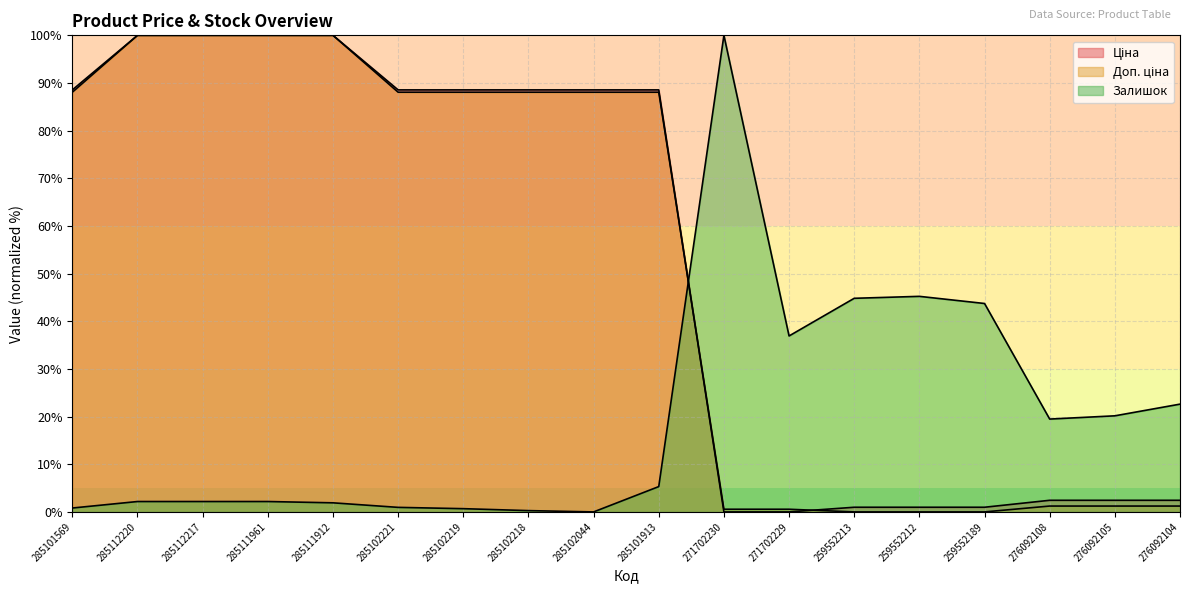

The Залишок series shows 44.8 at 259552213. True or false?

True